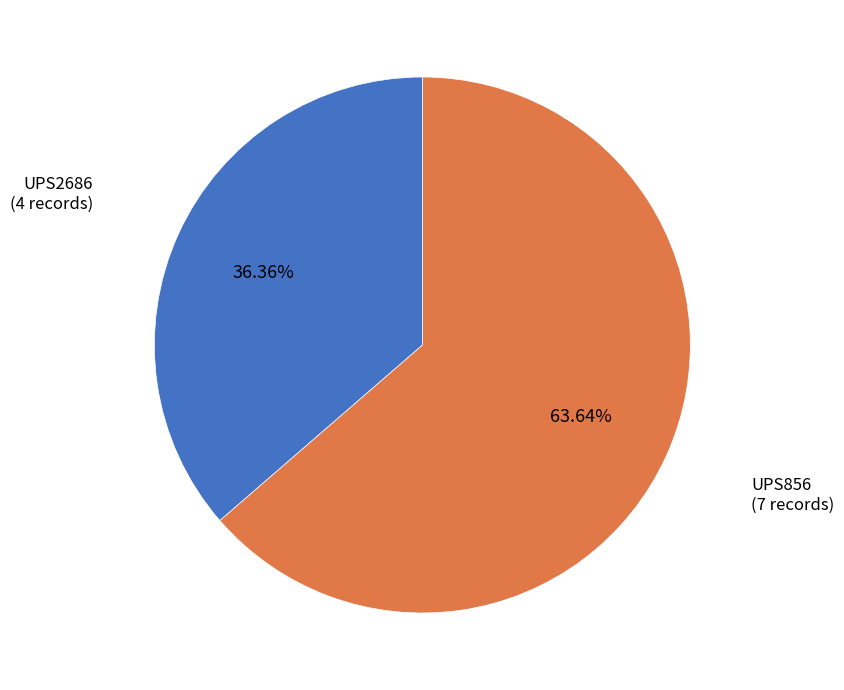

Does any single category account for the majority?

Yes